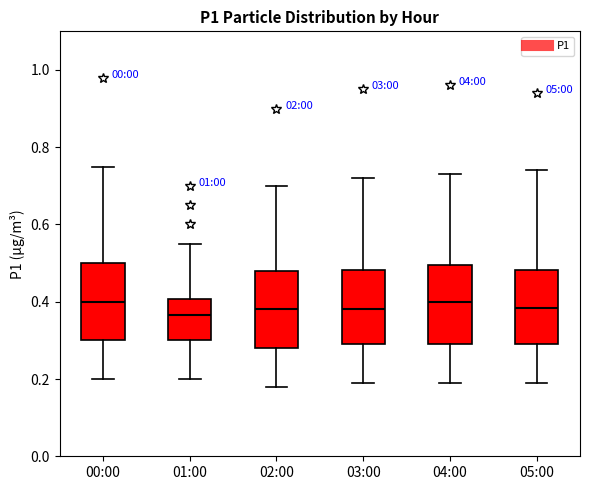

Where does the upper whisker of the box for 05:00 end on the y-axis? The values are not printed on the chart, so give them approximately, as read against the axis.

0.74